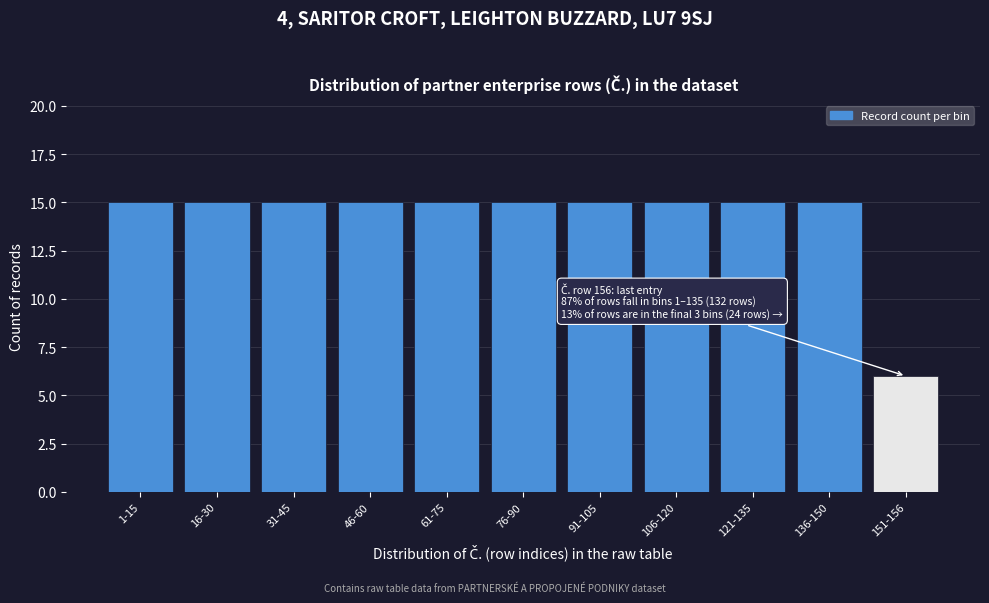

Reading right to left, transcribe all the data shown in this chart.

6	15	15	15	15	15	15	15	15	15	15